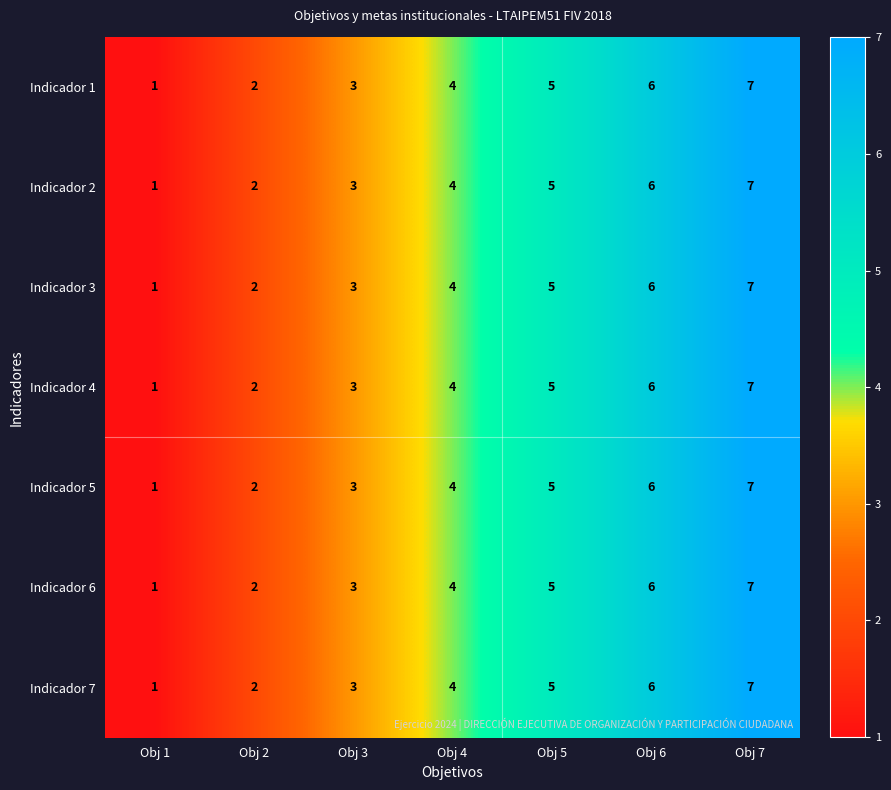

Which category has the lowest value across all series?

Obj 1